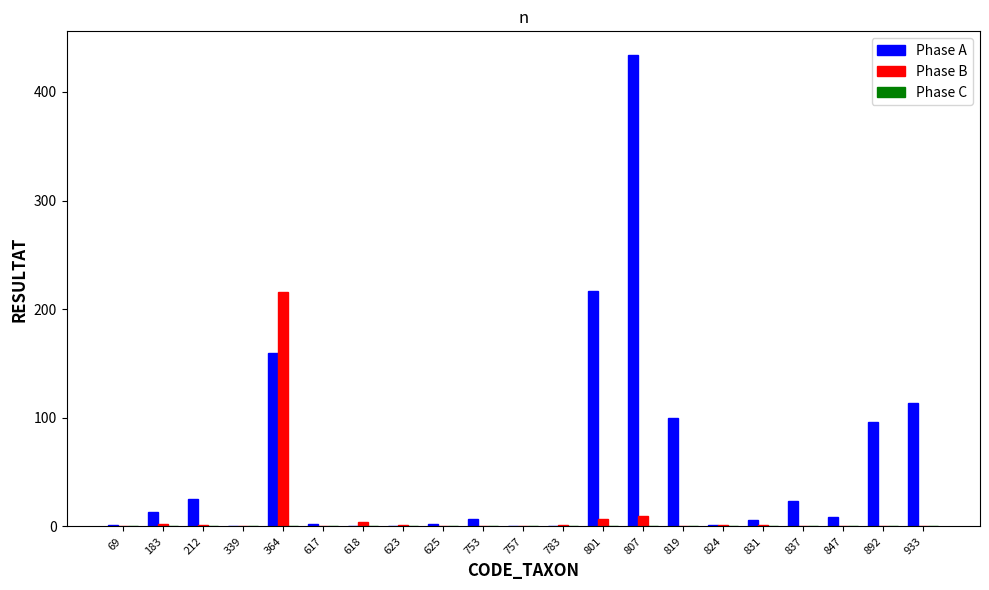

Which category has the highest value in the Phase B series?

364